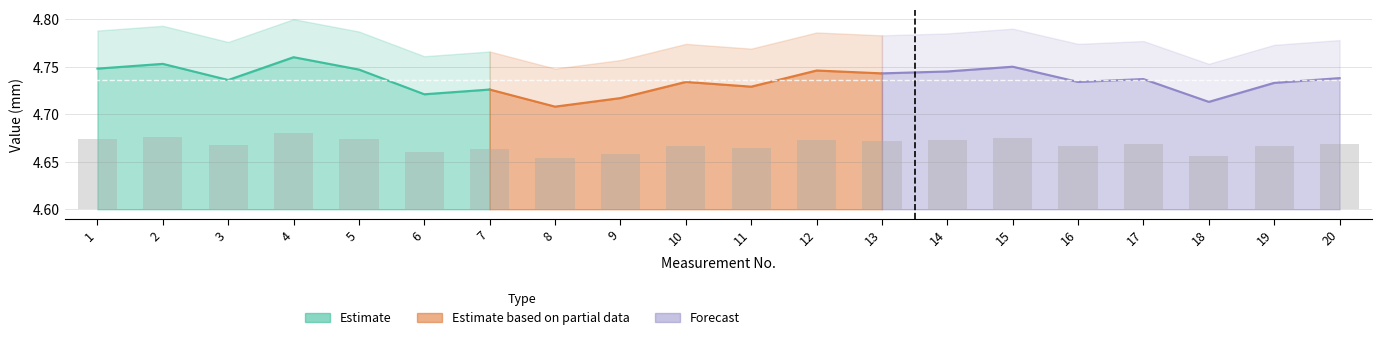

The value at 4 is 0.1. True or false?

False